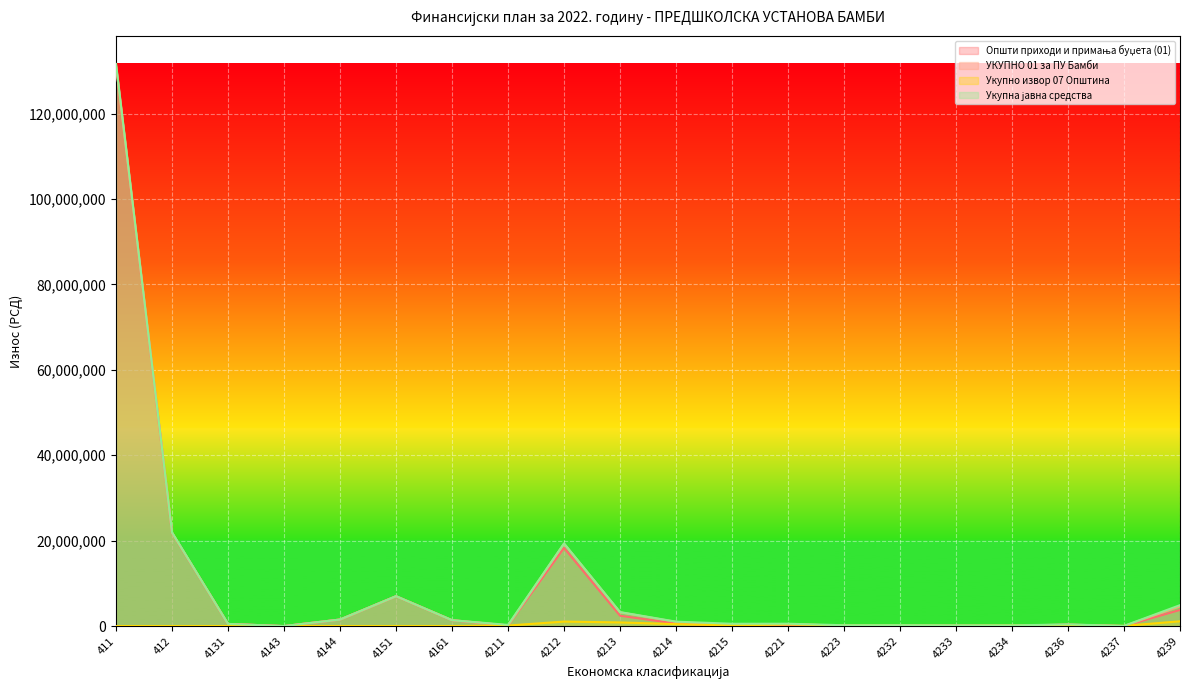

Which series has the largest total across all categories?

Укупна јавна средства